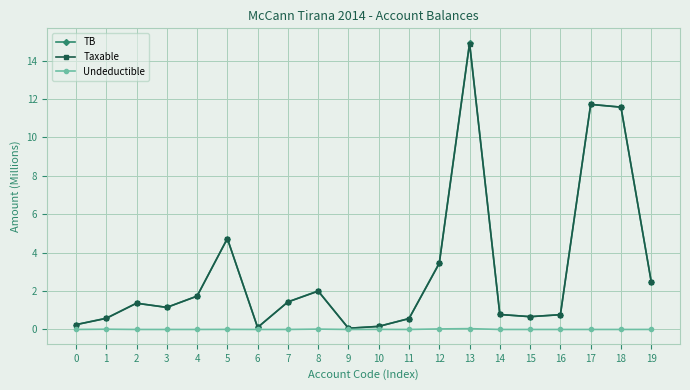

Between 5 and 8, which series saw the biggest shift?

Taxable